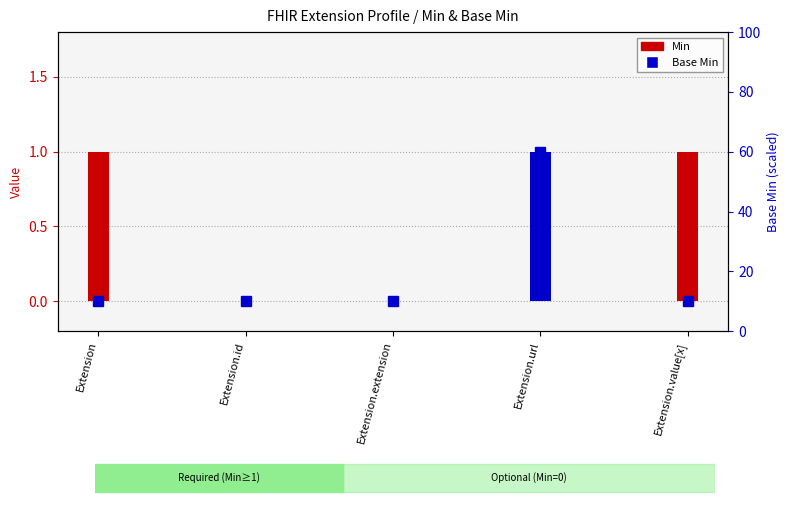

What is the greatest value displayed?

1